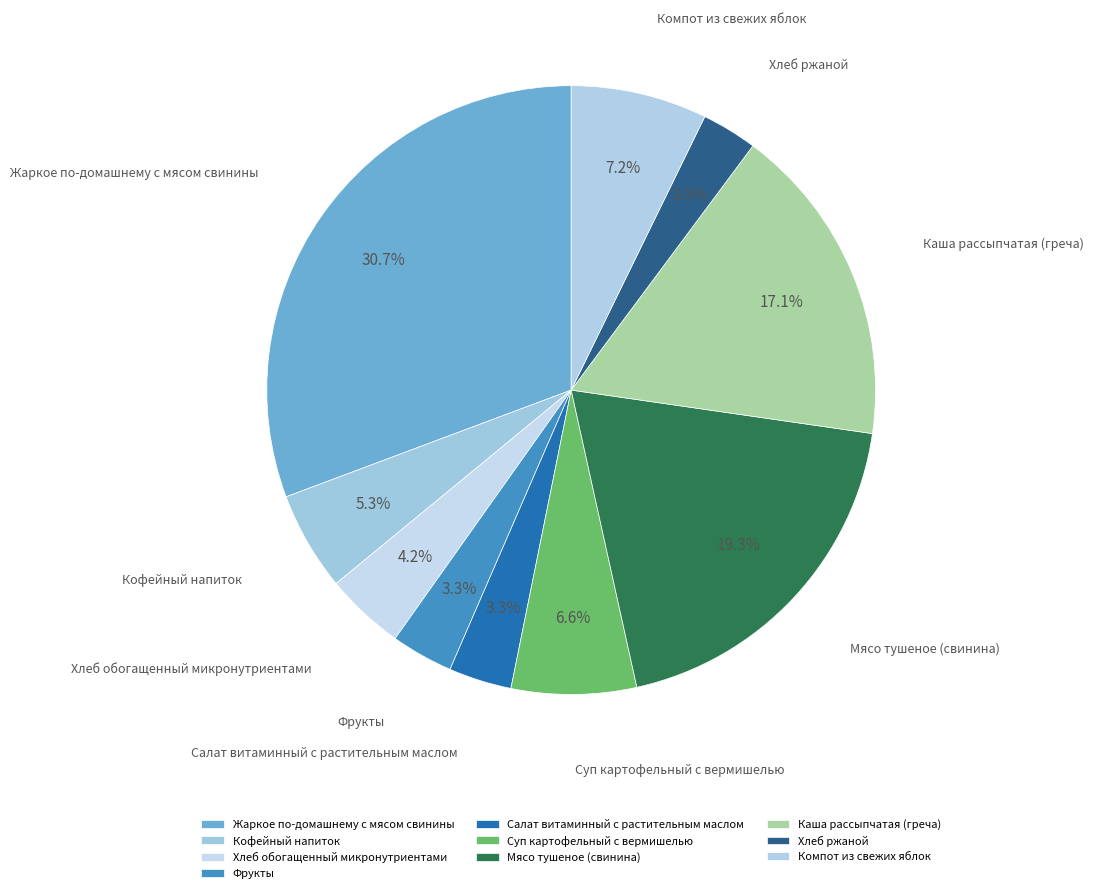

What percentage is the Суп картофельный с вермишелью slice, to the nearest percent?

7%